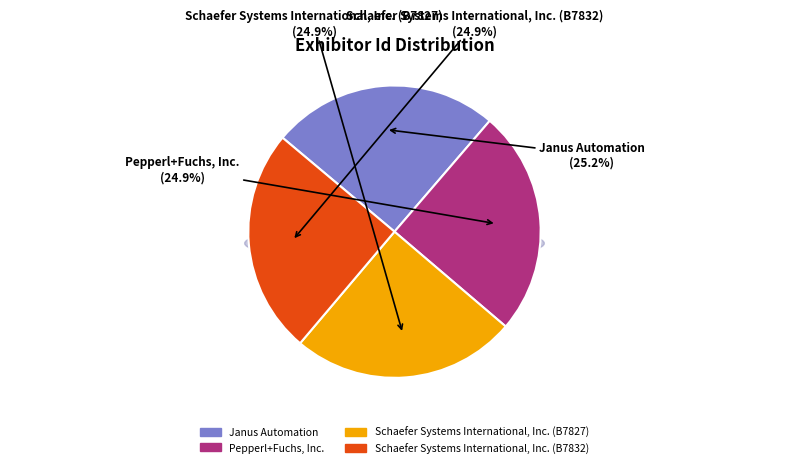

What is the total percentage of Pepperl+Fuchs, Inc. and Schaefer Systems International, Inc. (B7827)?

49.9%